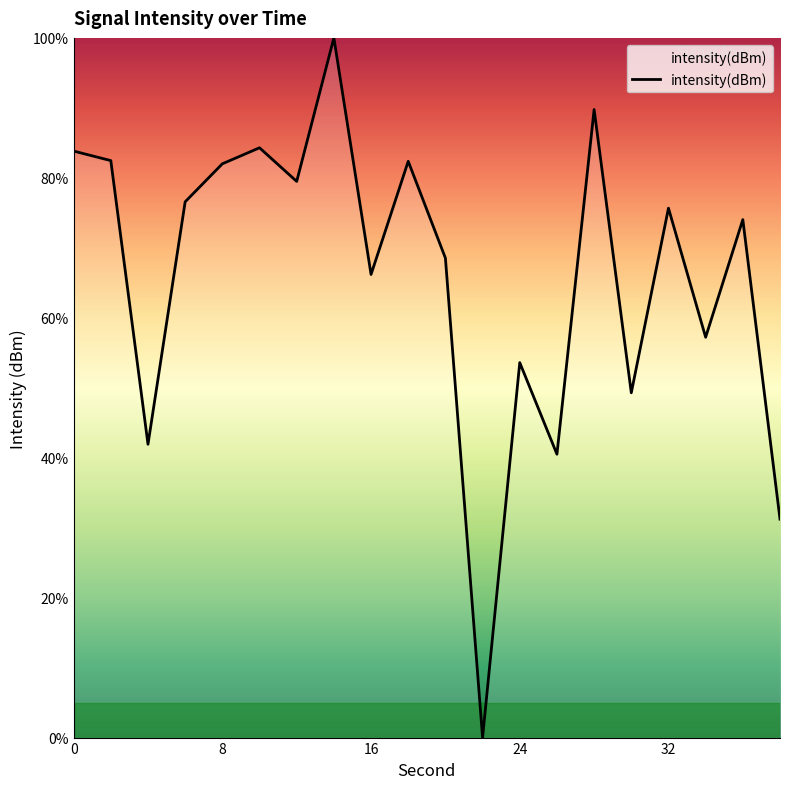

What is the difference between the maximum and minimum values?

100.0